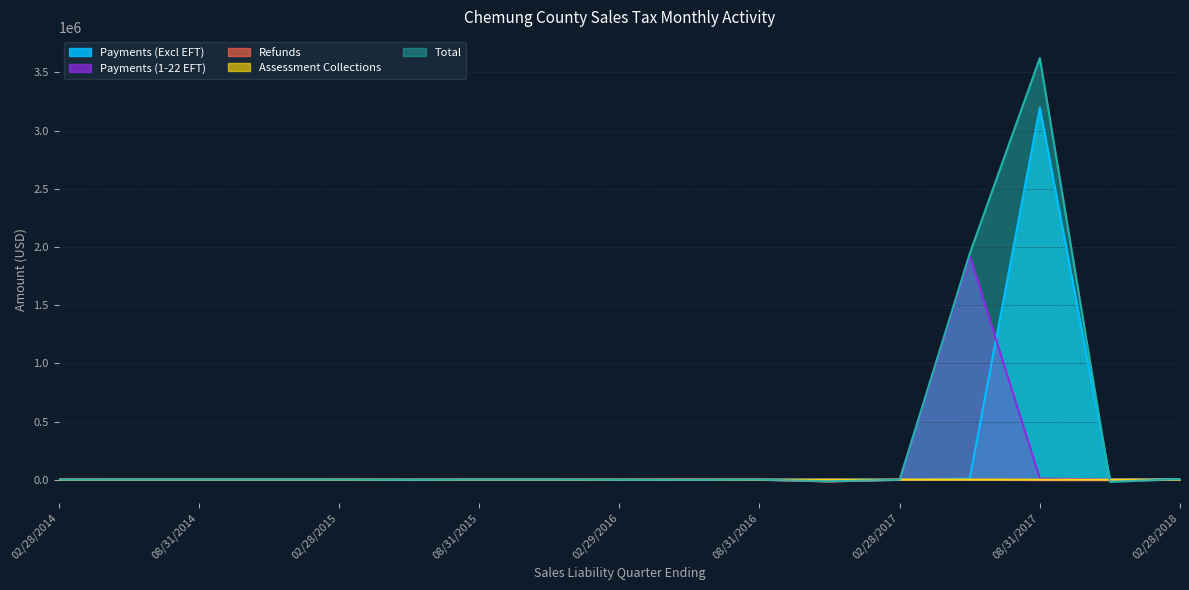

What is the smallest value displayed?

-18411.2